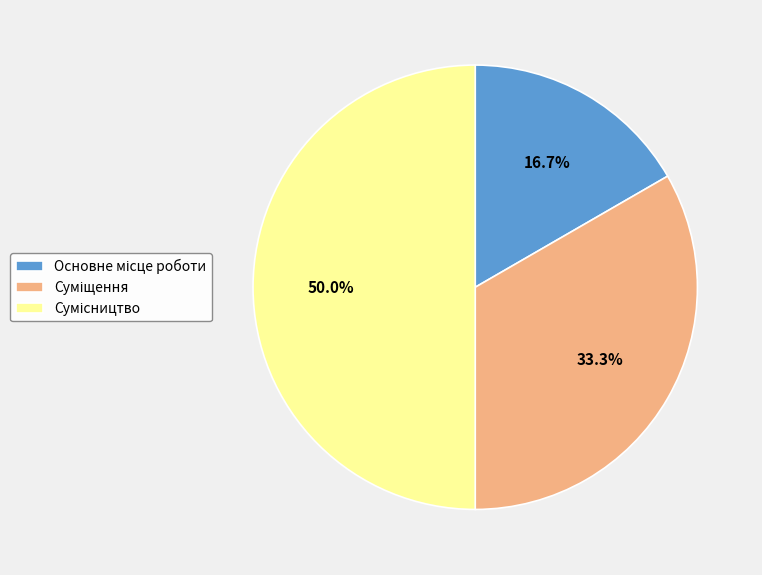

To the nearest percent, what is the difference between the largest and smallest slice percentages?

33%